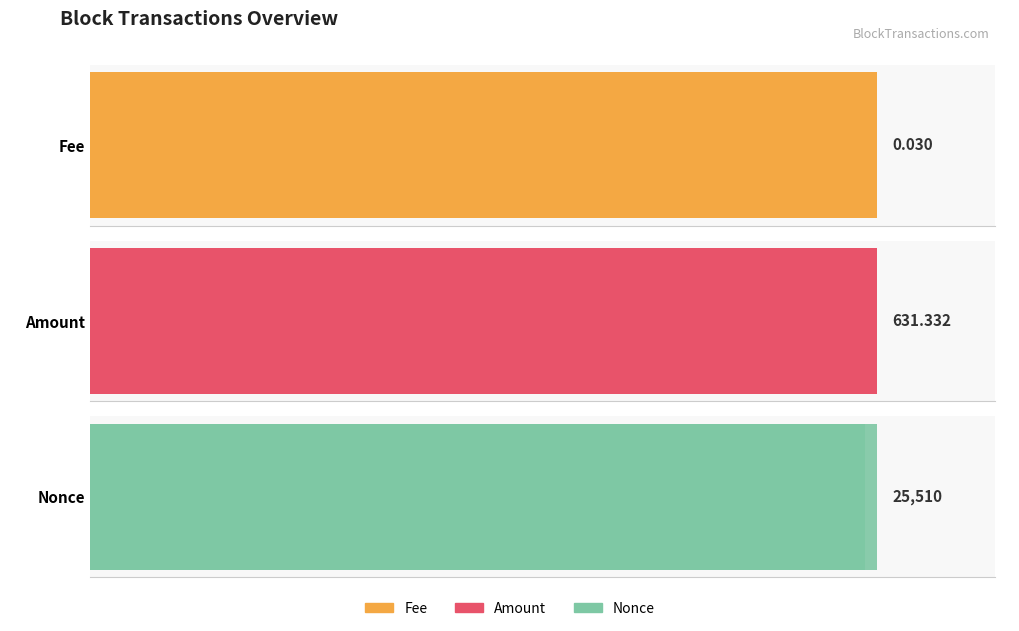

What is the difference between the maximum and minimum values in the Nonce series?

25510.0